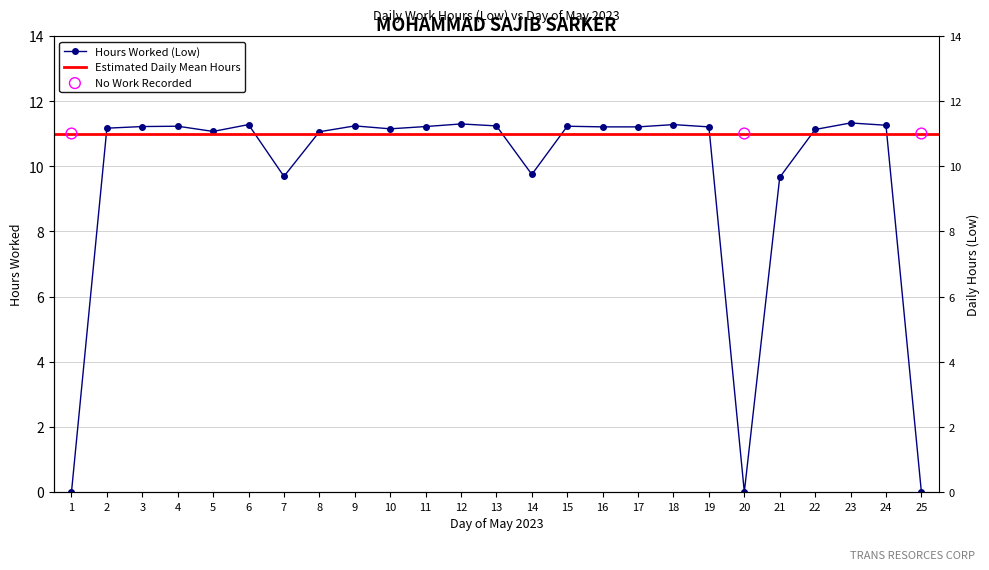

What is the ratio of the value at 5 to the value at 15?

1.0